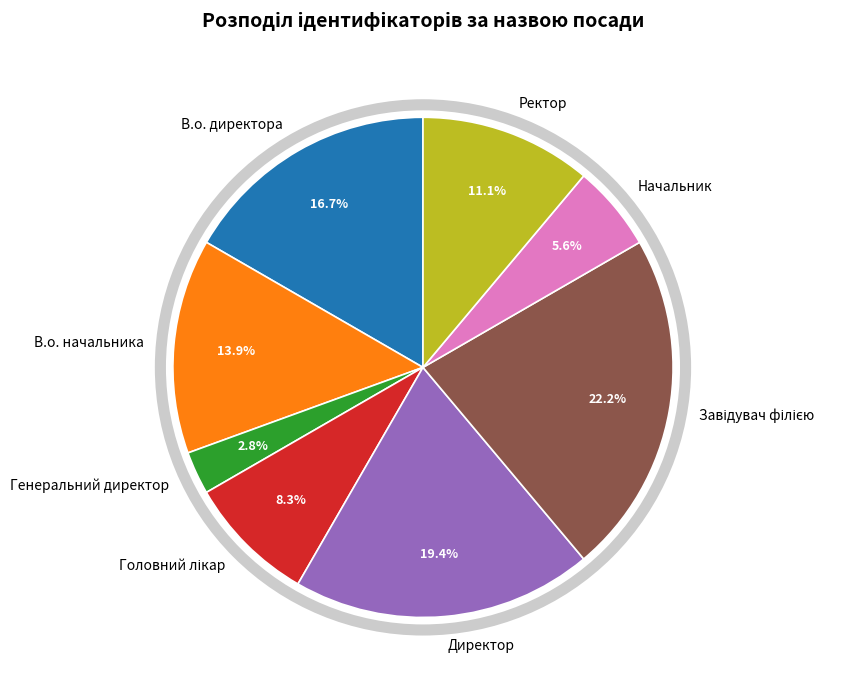

Does В.о. директора account for over 50% of the chart?

No